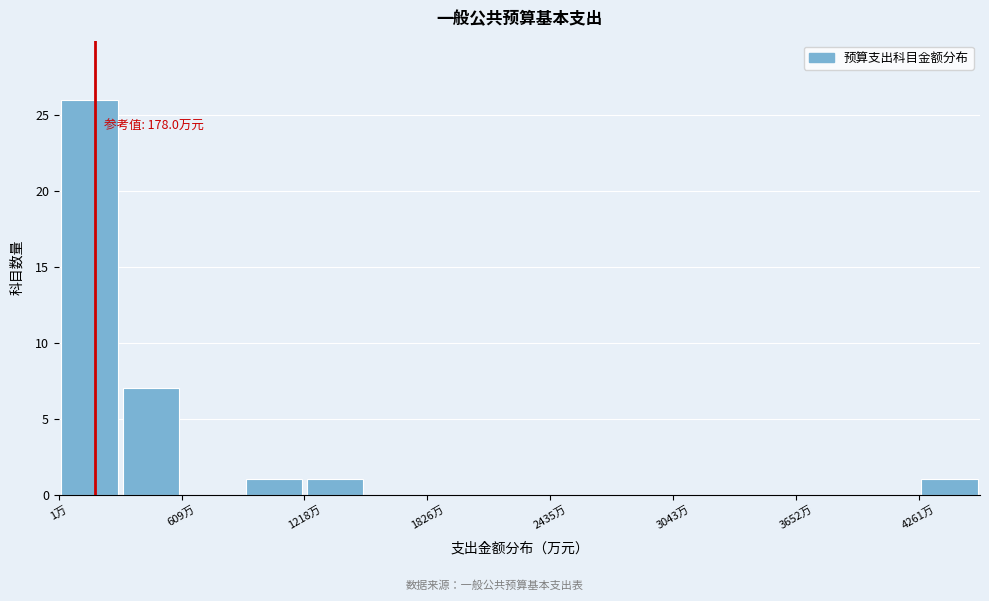

Around what value on the x-axis is the tallest bar? Give the approximate position of its centre, as read against the axis.

200